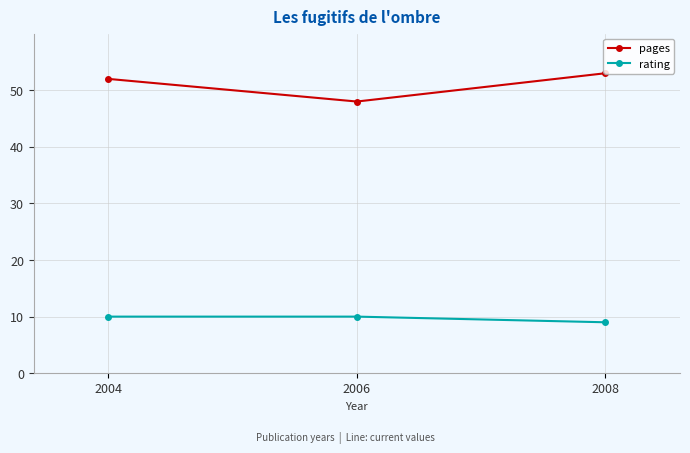

What is the sum of the pages values at 2004 and 2008?

105